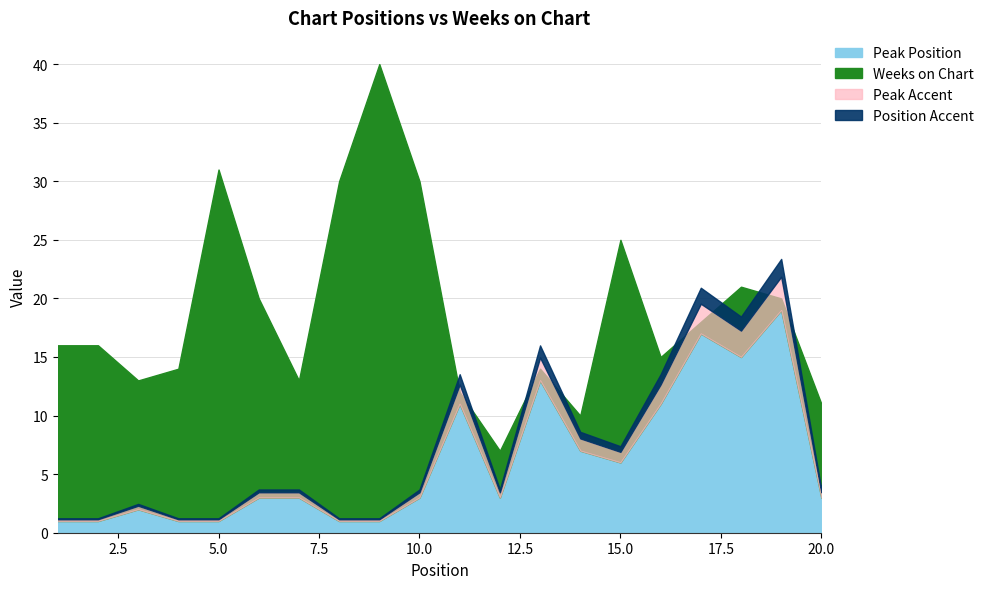

The Peak Position series shows 5 at 20. True or false?

False